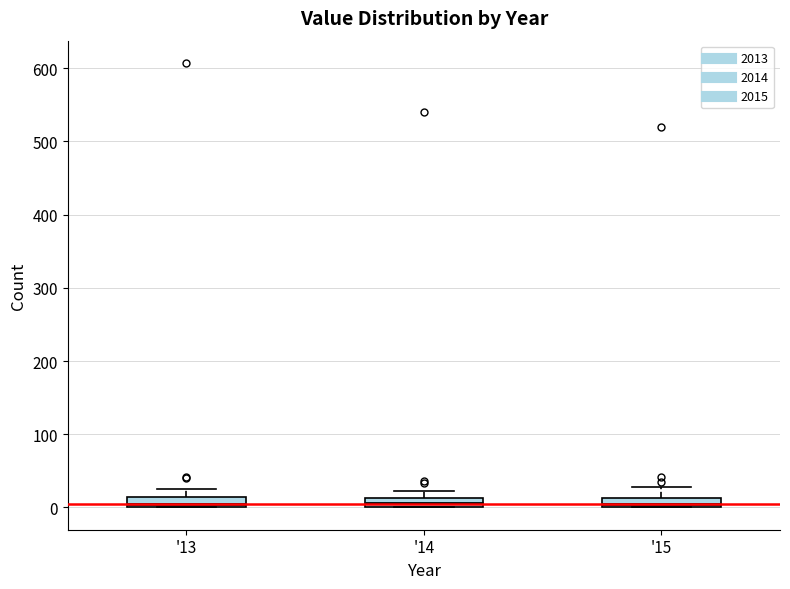

Where is the upper edge of the box for '13 on the y-axis? The values are not printed on the chart, so give them approximately, as read against the axis.

10